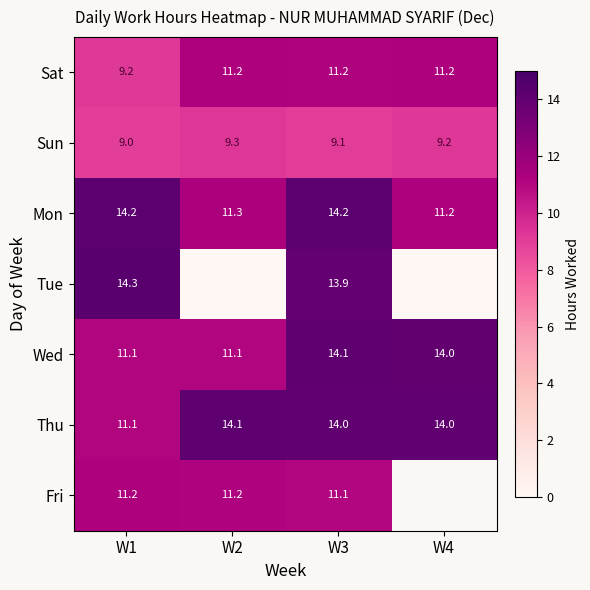

Is the value of Tue at W1 greater than the value of Thu at W3?

Yes